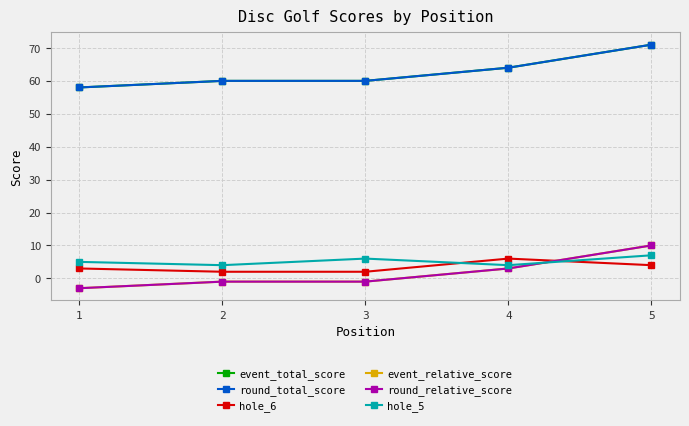

At how many categories does at least one series exceed 28?

5